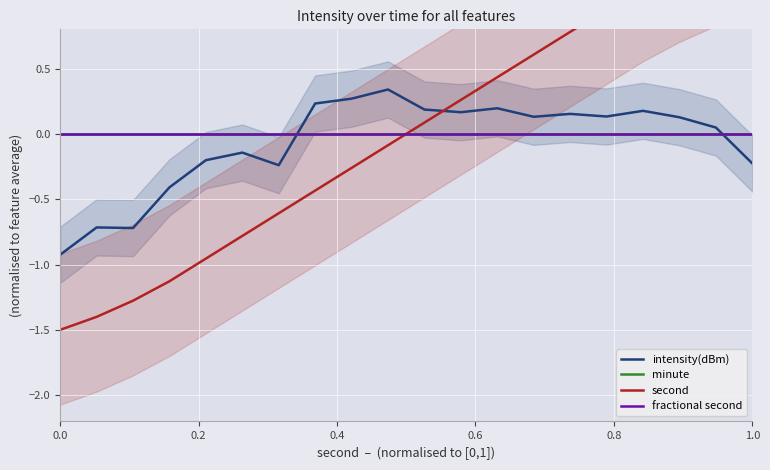

What position from the left is 0.8?

5